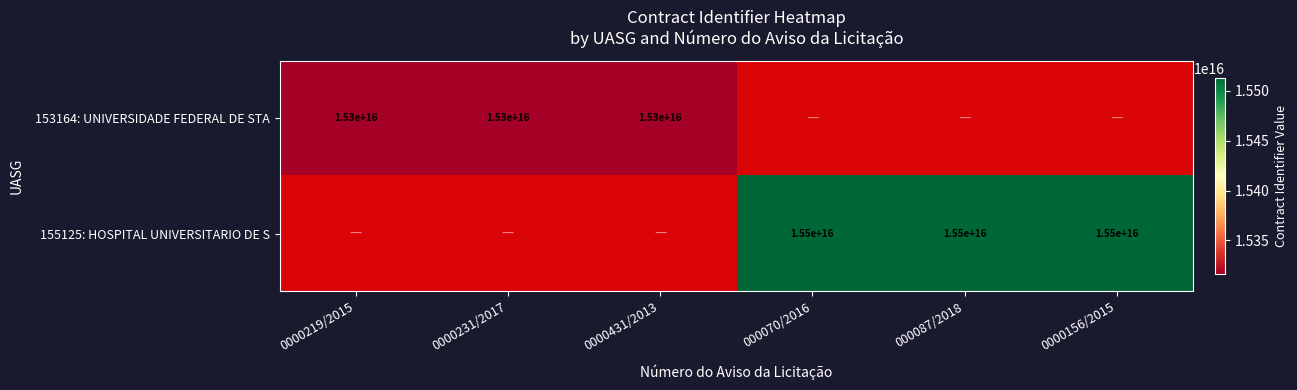

Read the 153164: UNIVERSIDADE FEDERAL DE STA.MAR value at 0000219/2015, to the nearest 100.

15316450000012000